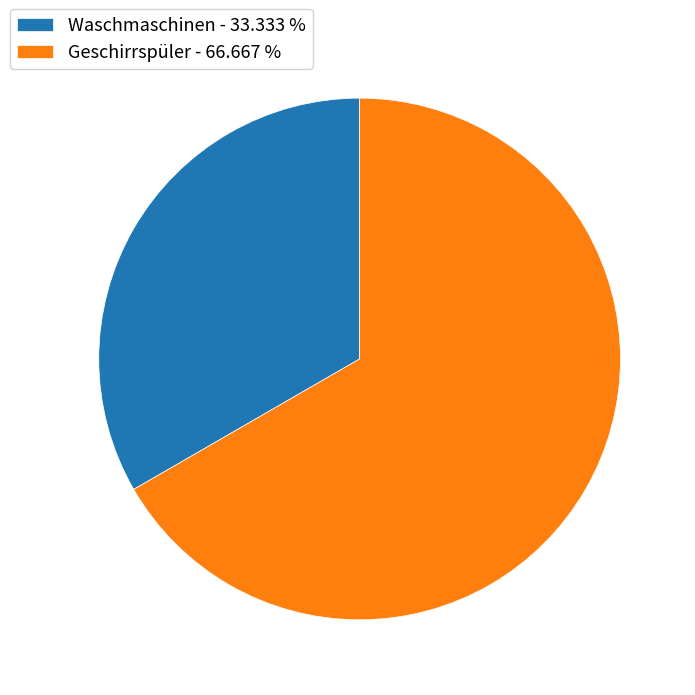

Is Waschmaschinen - 33.333 % the majority of the pie?

No